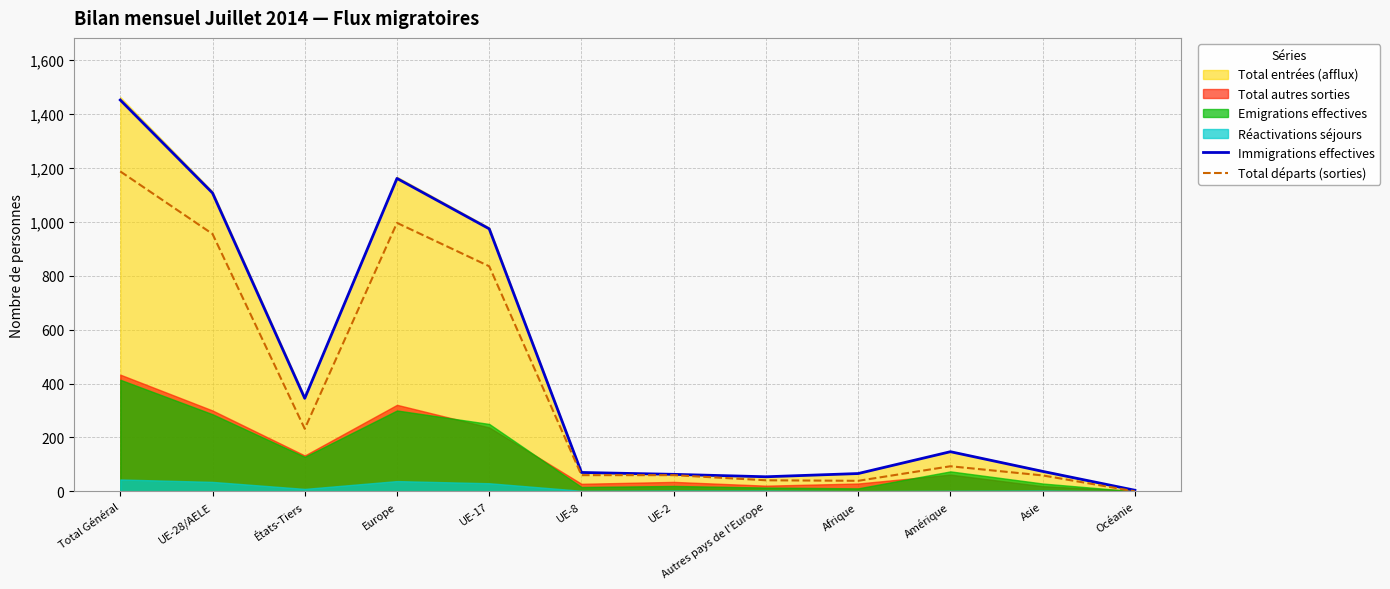

True or false: Total départs (sorties) and Immigrations effectives intersect in this chart.

False